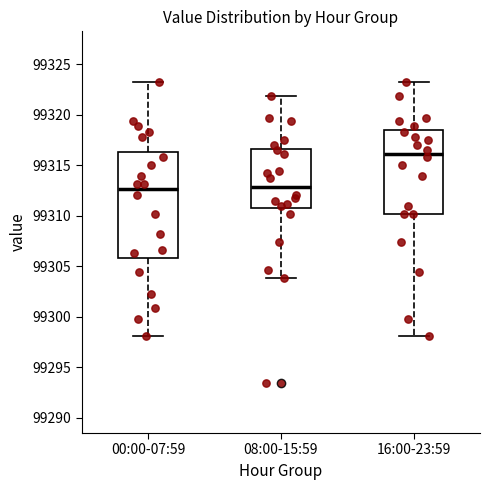

Where does the lower whisker of the box for 16:00-23:59 end on the y-axis? The values are not printed on the chart, so give them approximately, as read against the axis.

99298.0